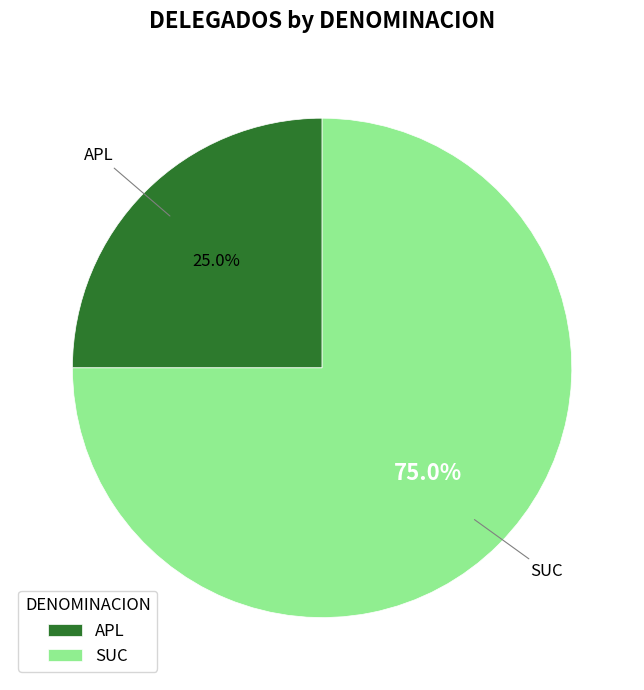

How many slices are in this pie chart?

2